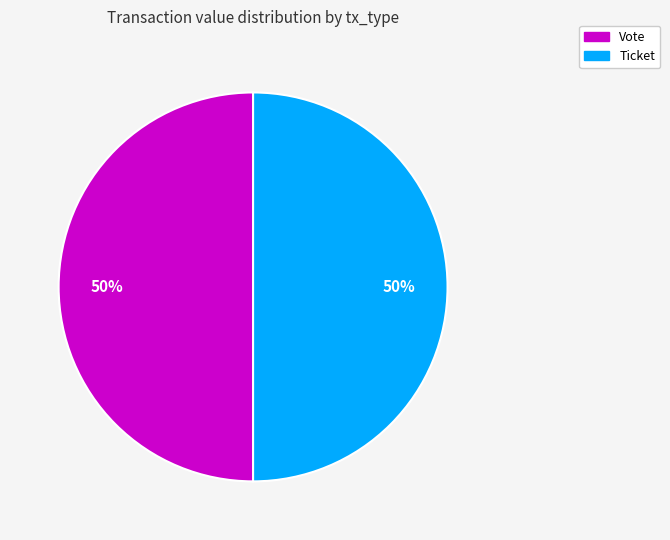

How many segments does this pie chart have?

2